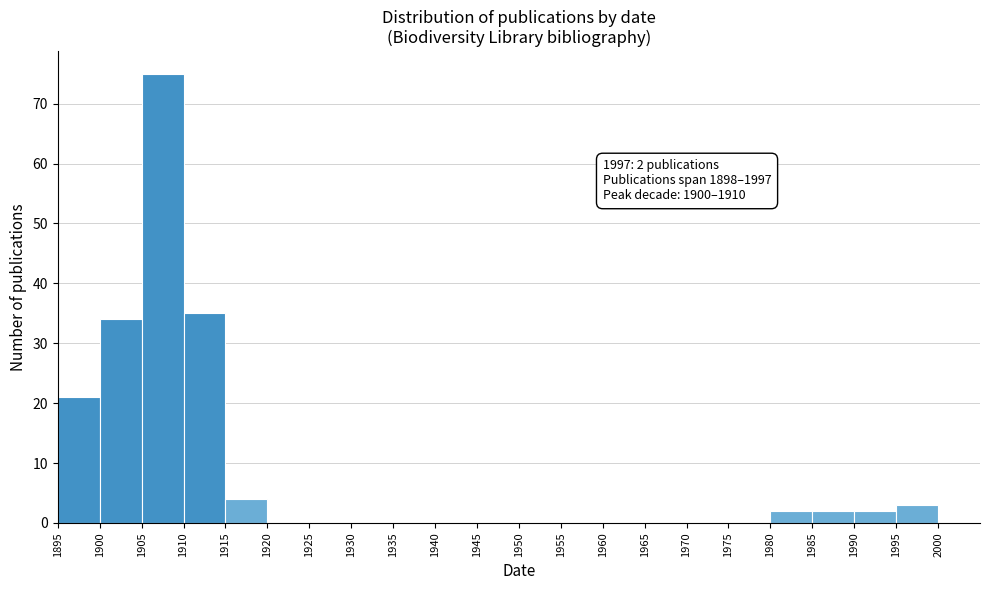

Over which range of the x-axis is the bar tallest?

1905 to 1910